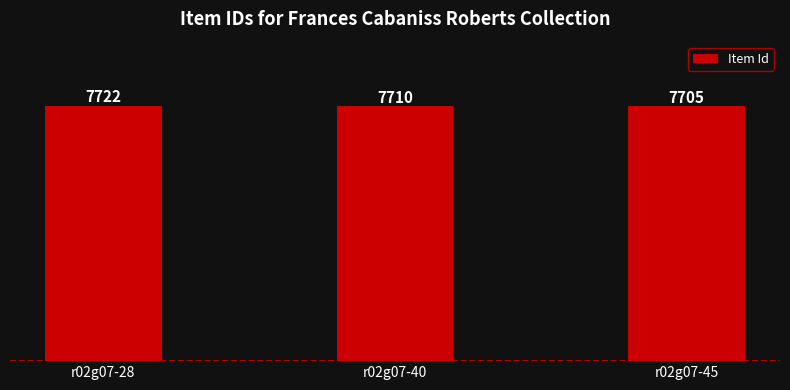

Where is the data nearest to the value 7713?

r02g07-40